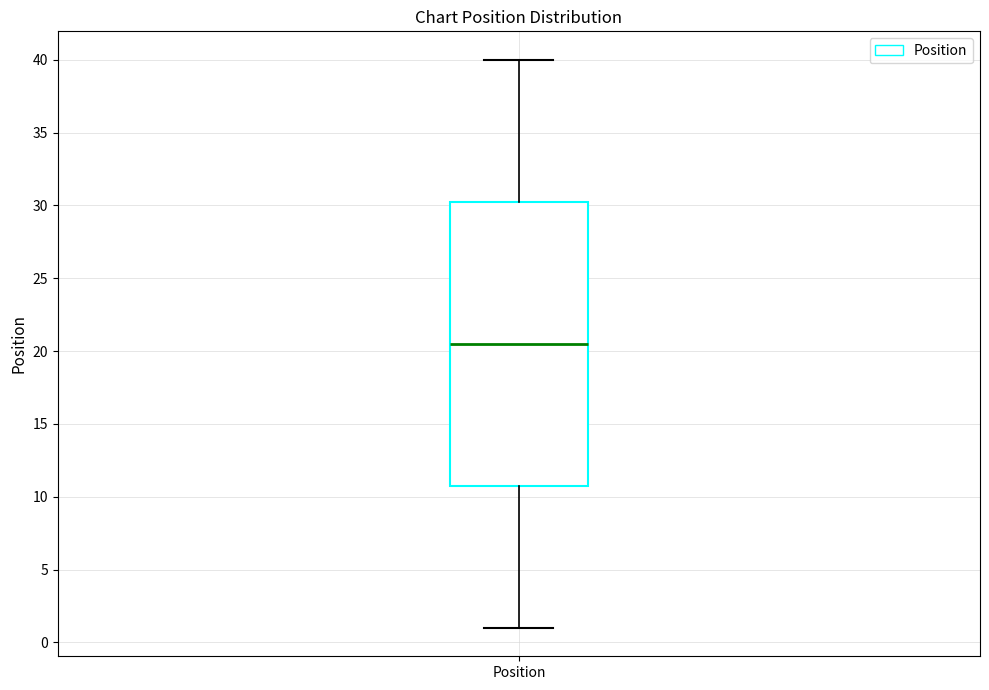

Transcribe this box plot: give where the median line is, the range the box spans, and where the two whiskers end, as read against the y-axis. The values are not printed on the chart, so give them approximately, as read against the axis.

median 20.5, box 11.0 to 30.5, whiskers 1.0 to 40.0